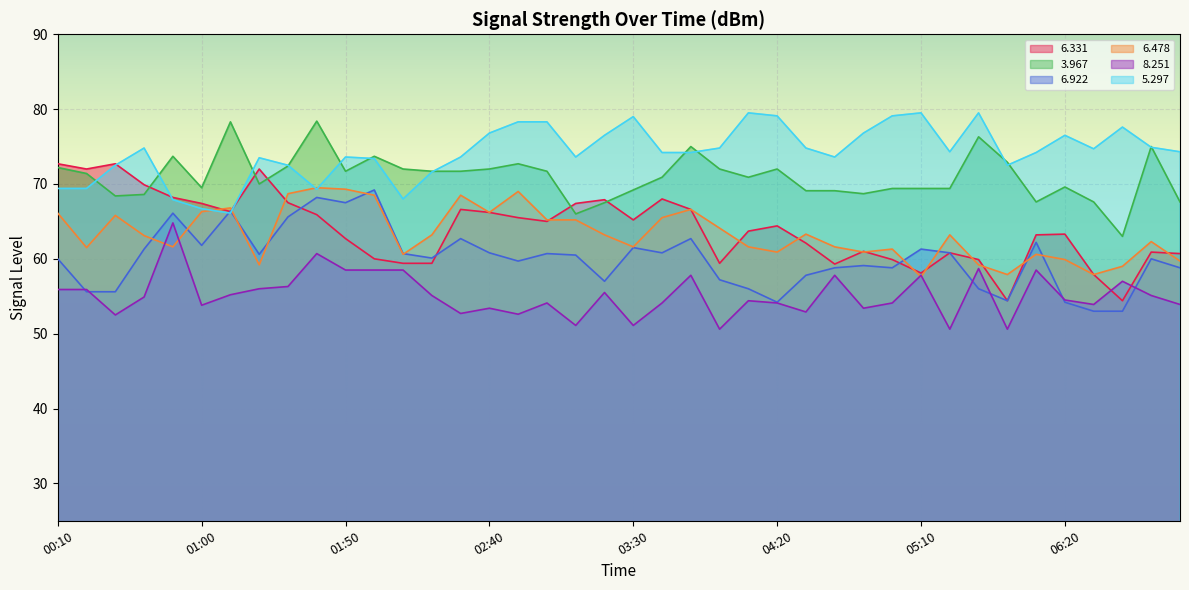

What is the difference between the maximum and second lowest values in the   5.297 series?

12.8